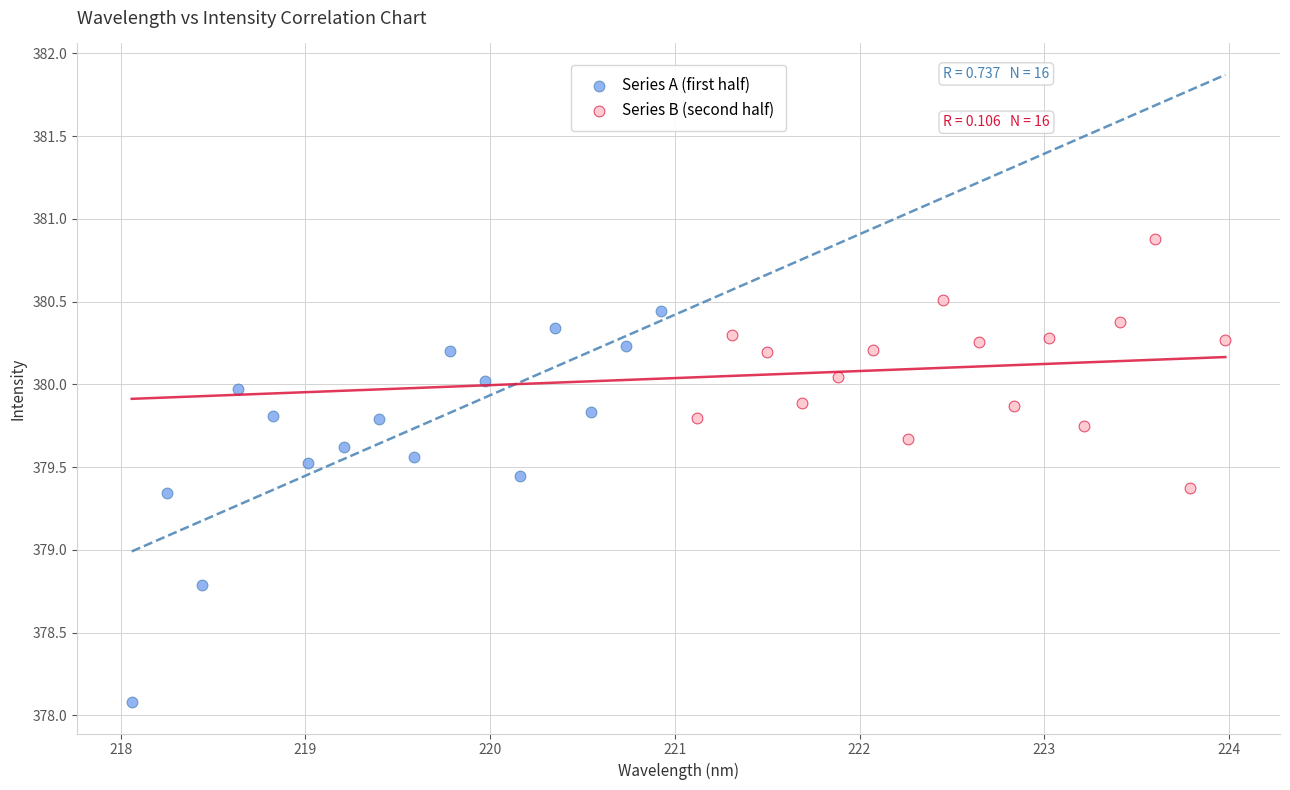

Which series reaches the maximum Y coordinate?

Series B (second half)